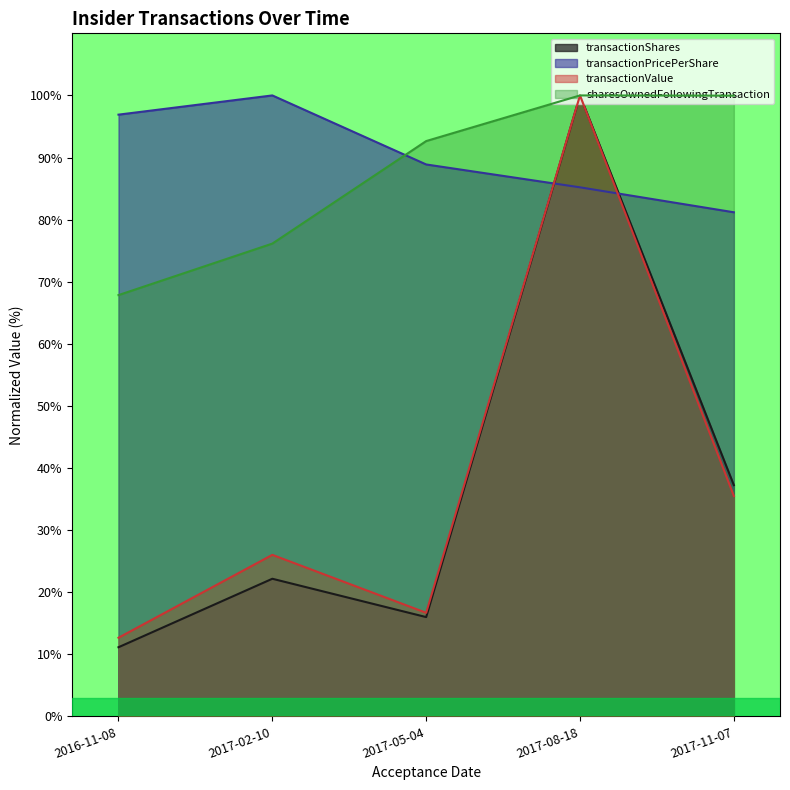

True or false: transactionPricePerShare has a value of 96.9 at 2016-11-08.

True